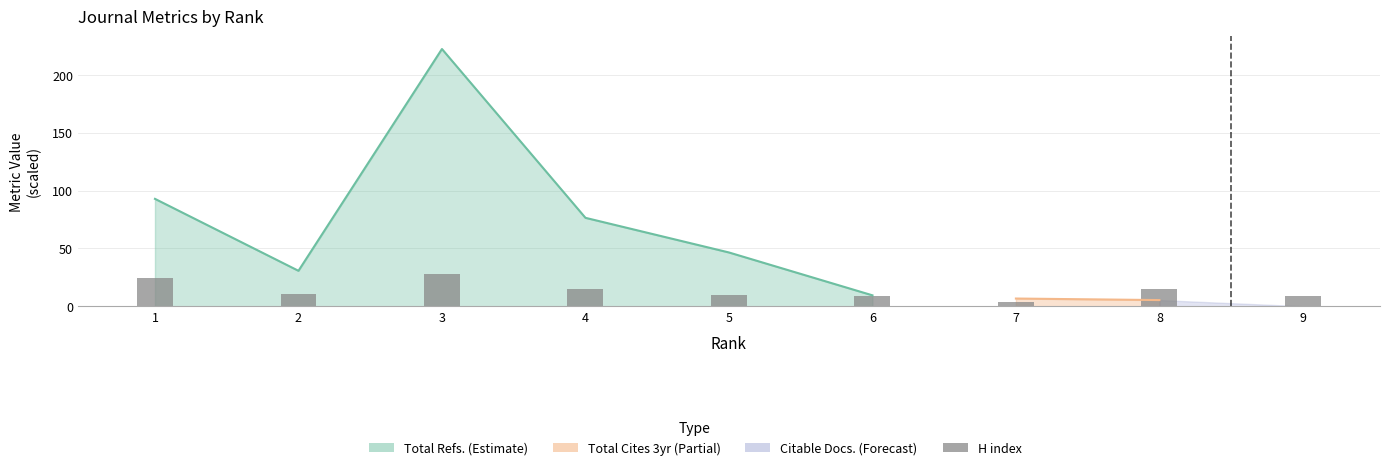

What is the value of the 3rd bar from the left?

28.0